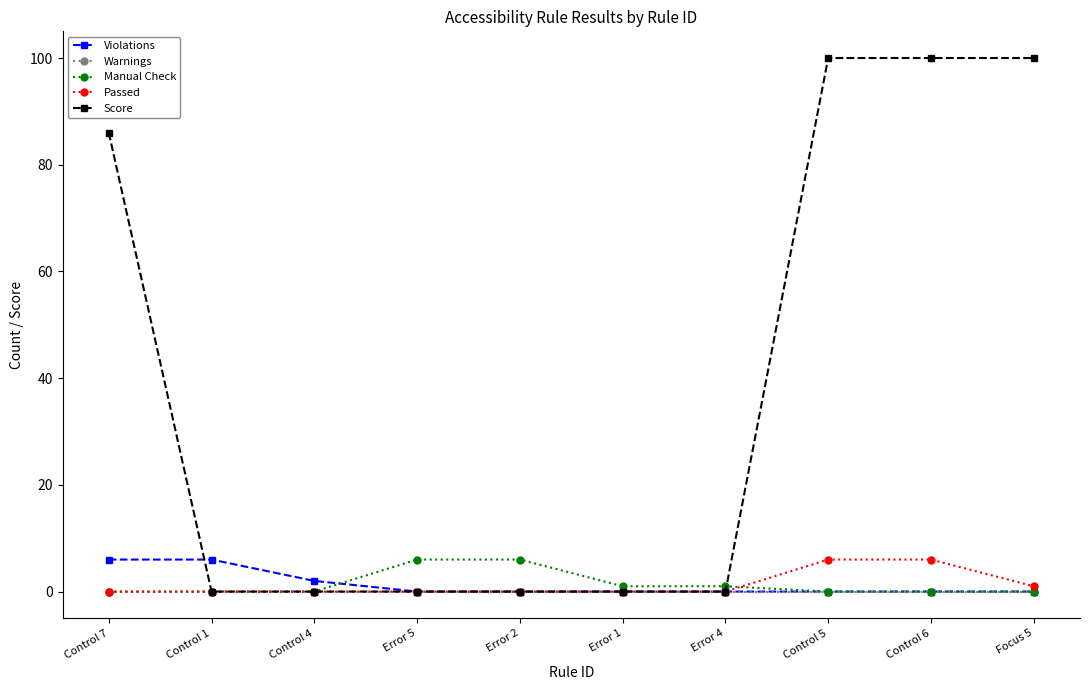

What value does the Manual Check series have at Error 4?

1